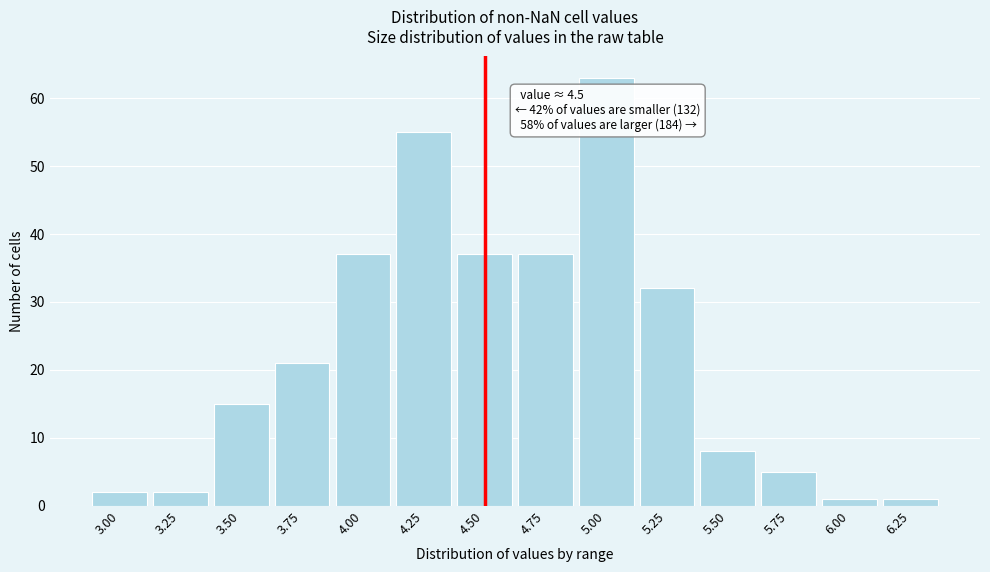

Reading left to right, extract all data points from this chart.

2	2	15	21	37	55	37	37	63	32	8	5	1	1